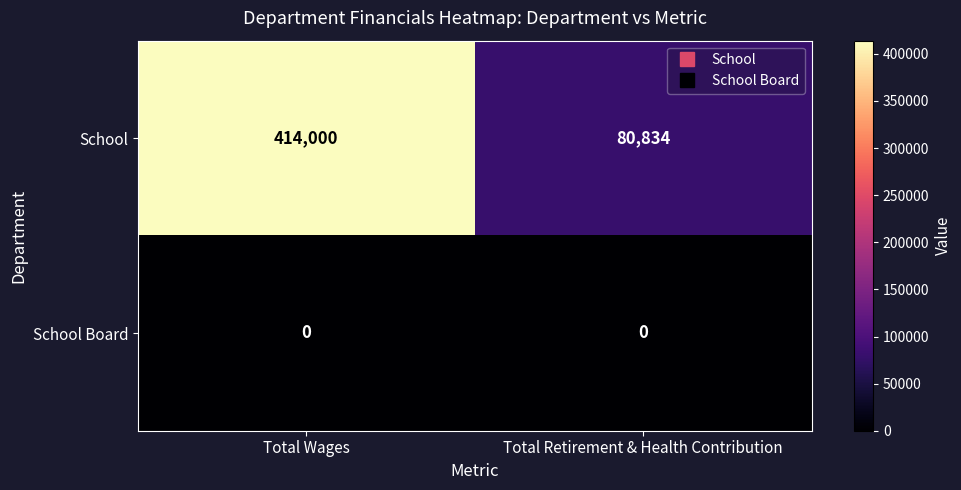

Is it true that School equals 664115 at Total Wages?

False